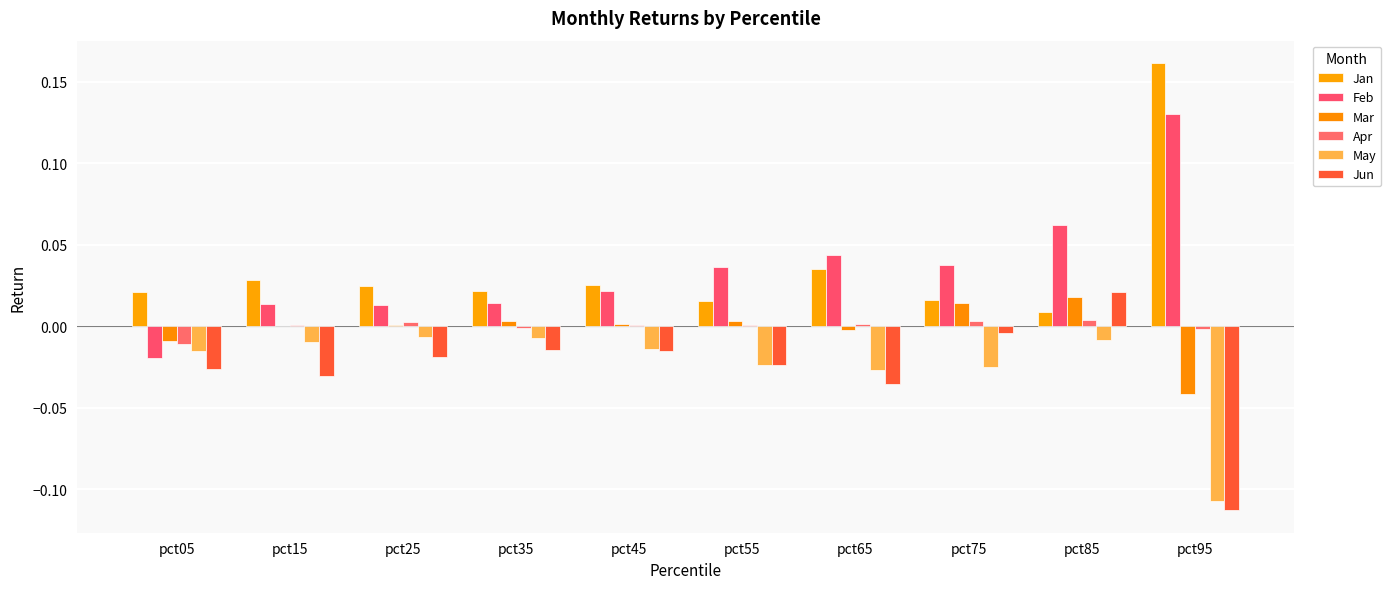

How many series are shown in this chart?

6